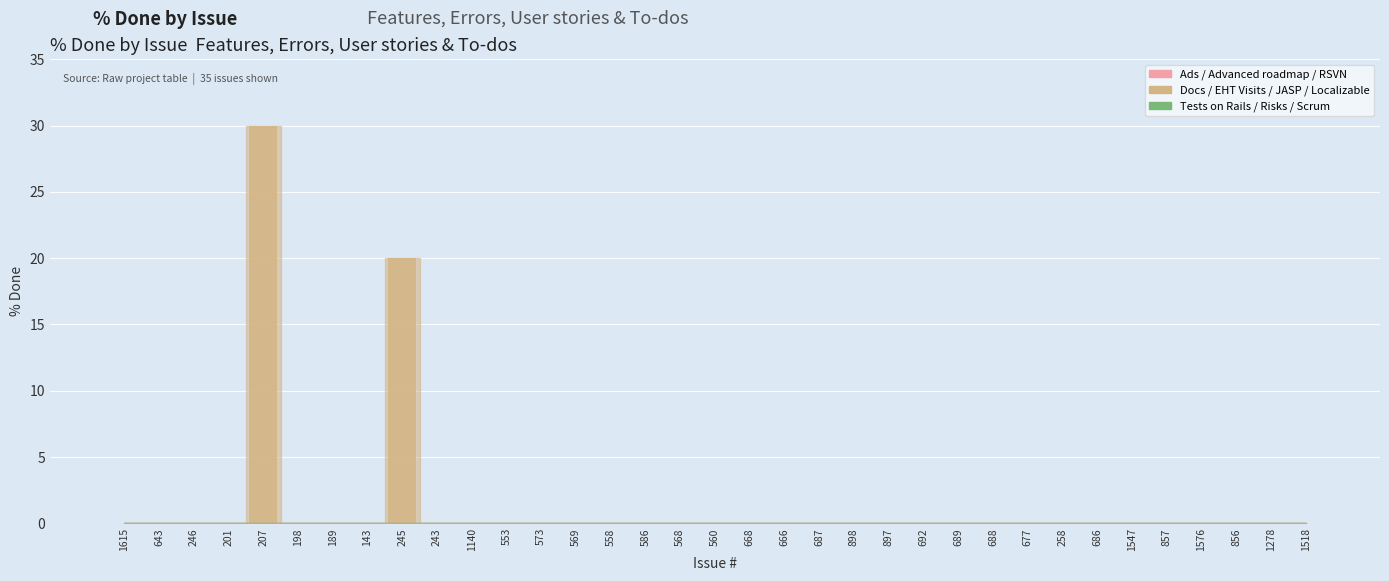

Reading left to right, extract all data points from this chart.

0	0	0	0	30	0	0	0	20	0	0	0	0	0	0	0	0	0	0	0	0	0	0	0	0	0	0	0	0	0	0	0	0	0	0